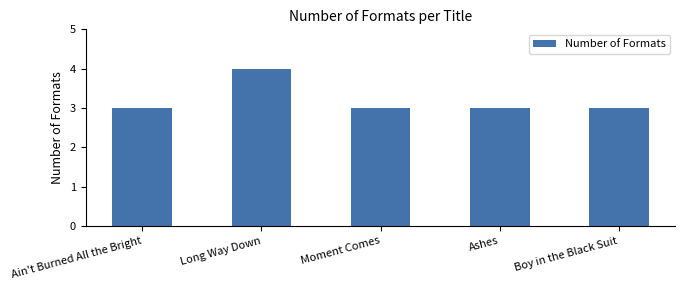

Between Ain't Burned All the Bright and Long Way Down, which is larger?

Long Way Down